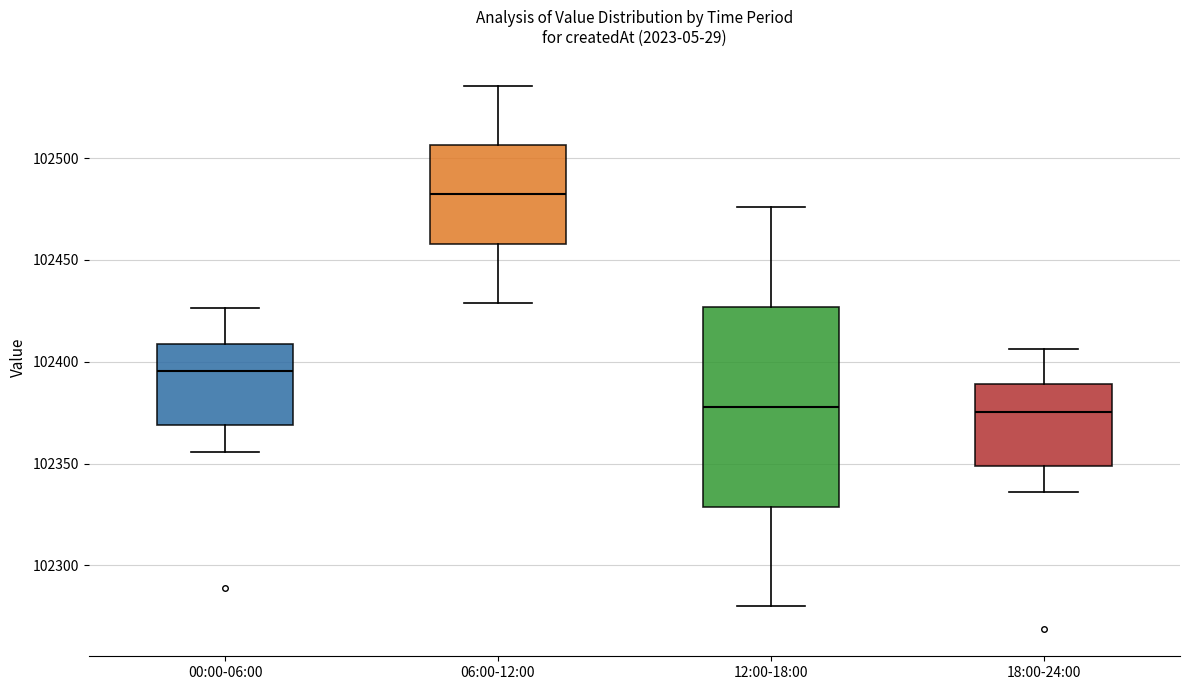

Reading left to right, read every box against the y-axis: the position of its median line, the range the box covers, and the ends of its whiskers. The values are not printed on the chart, so give them approximately, as read against the axis.

00:00-06:00: median 102395, box 102370 to 102410, whiskers 102355 to 102425
06:00-12:00: median 102480, box 102460 to 102505, whiskers 102430 to 102535
12:00-18:00: median 102380, box 102330 to 102425, whiskers 102280 to 102475
18:00-24:00: median 102375, box 102350 to 102390, whiskers 102335 to 102405